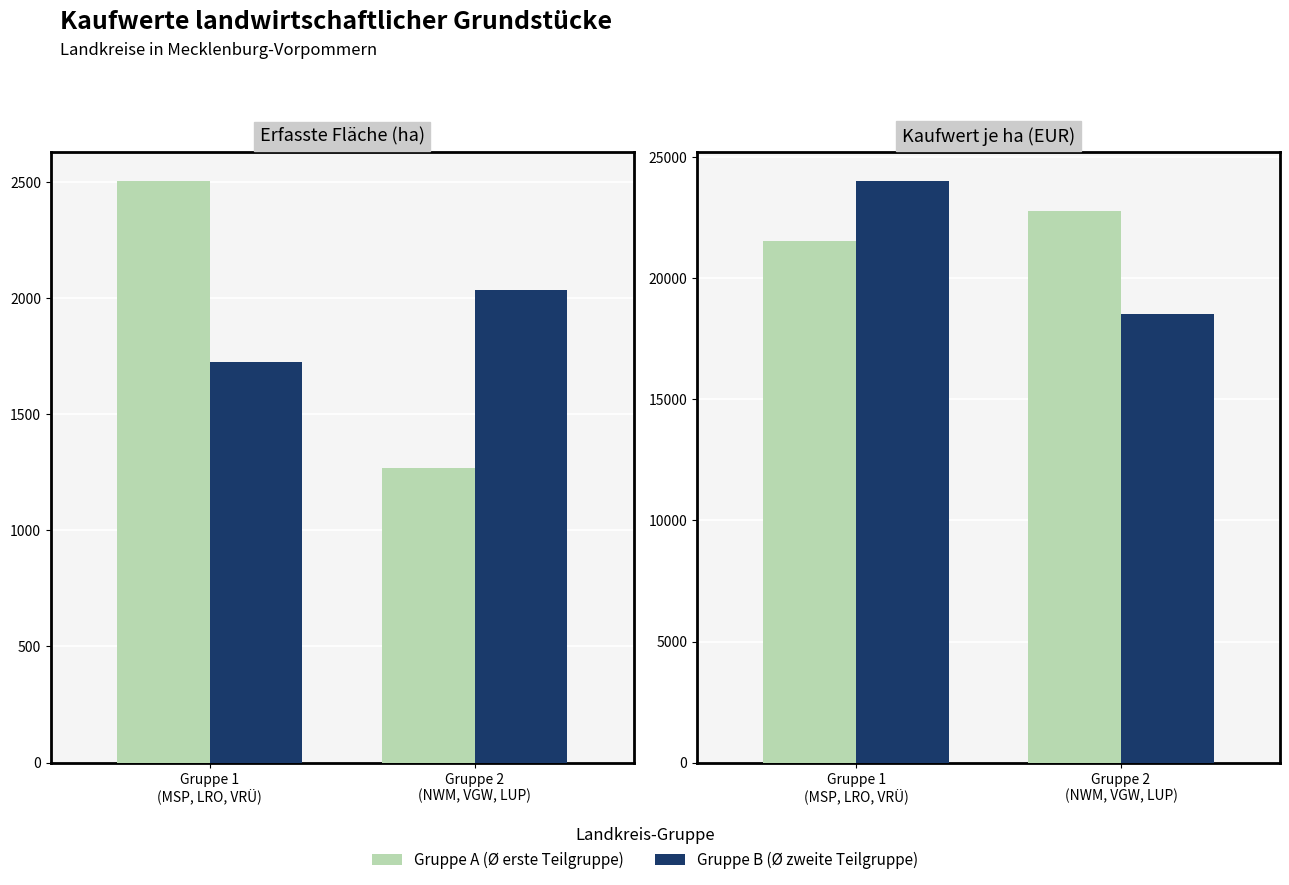

Rank the series by their maximum value, from lowest to highest.

Gruppe A, Gruppe B